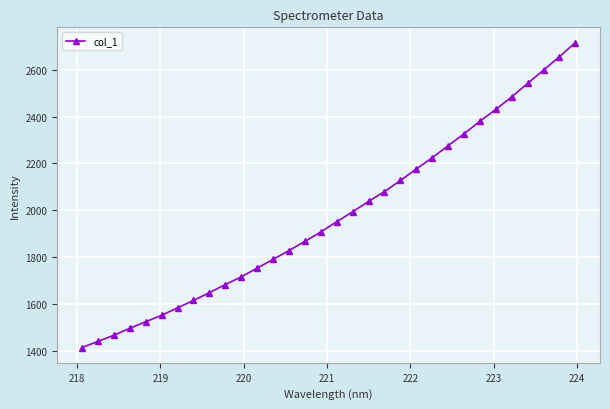

True or false: there are more than 2 points higher than both neighbors.

False